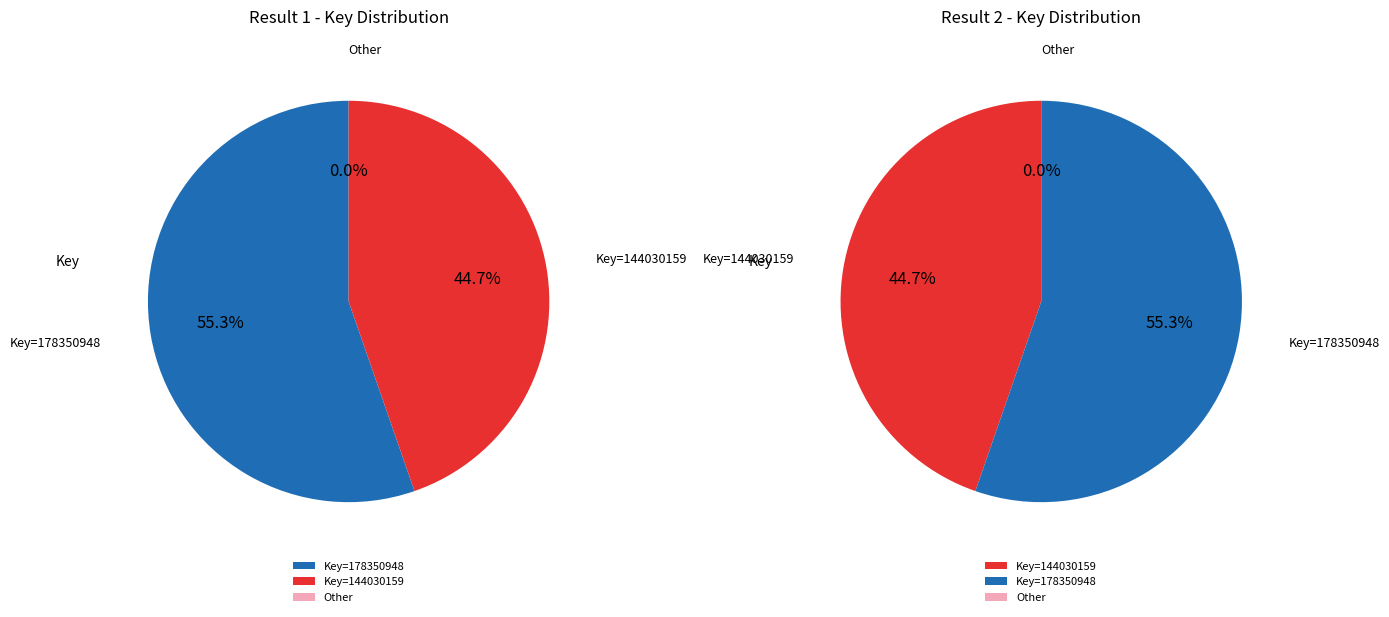

To the nearest percent, what portion does 1 represent?

55%